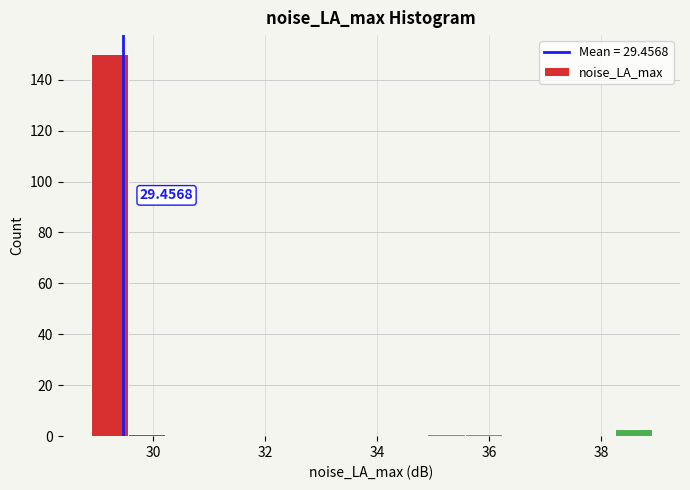

Read against the x-axis, roughly where is the centre of the tallest bar?

29.2